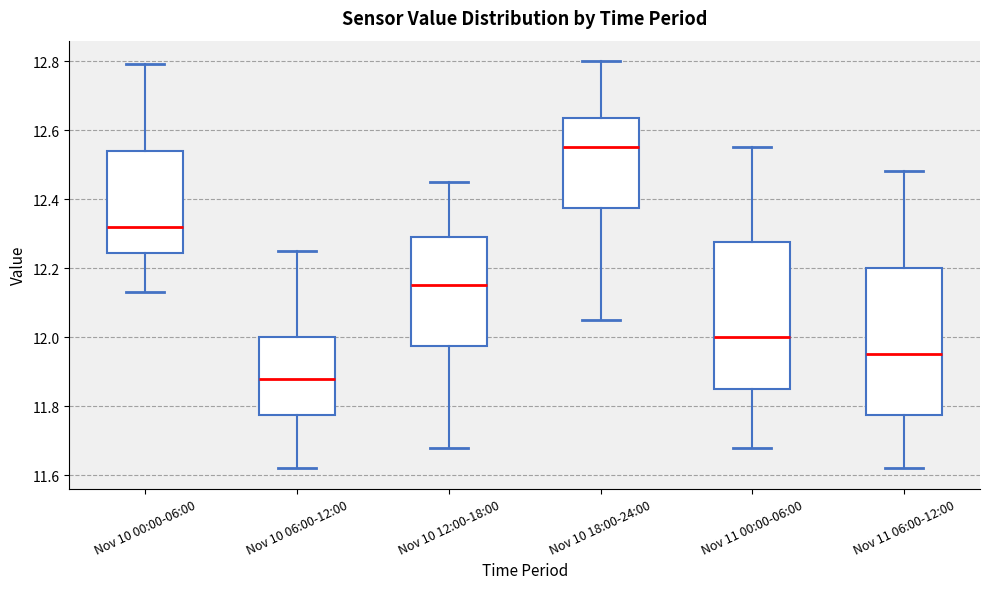

Reading left to right, transcribe this box plot: for each box, give where its median line is, the range the box spans, and where its two whiskers end, as read against the y-axis. The values are not printed on the chart, so give them approximately, as read against the axis.

Nov 10 00:00-06:00: median 12.32, box 12.24 to 12.54, whiskers 12.14 to 12.80
Nov 10 06:00-12:00: median 11.88, box 11.78 to 12.00, whiskers 11.62 to 12.26
Nov 10 12:00-18:00: median 12.16, box 11.98 to 12.30, whiskers 11.68 to 12.46
Nov 10 18:00-24:00: median 12.56, box 12.38 to 12.64, whiskers 12.06 to 12.80
Nov 11 00:00-06:00: median 12.00, box 11.86 to 12.28, whiskers 11.68 to 12.56
Nov 11 06:00-12:00: median 11.96, box 11.78 to 12.20, whiskers 11.62 to 12.48